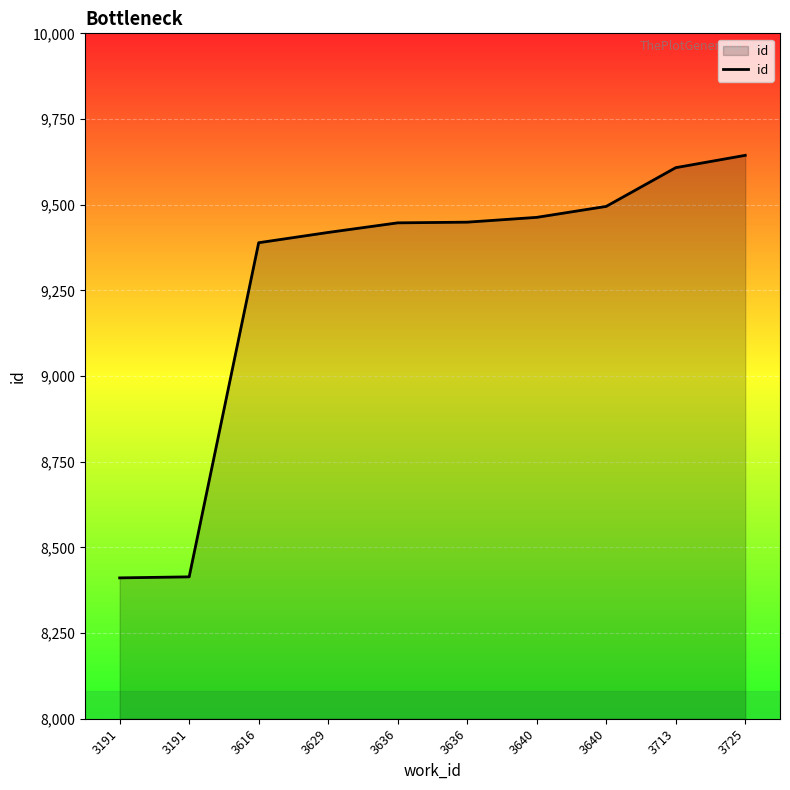

Does the chart display data point markers on the line(s)?

No